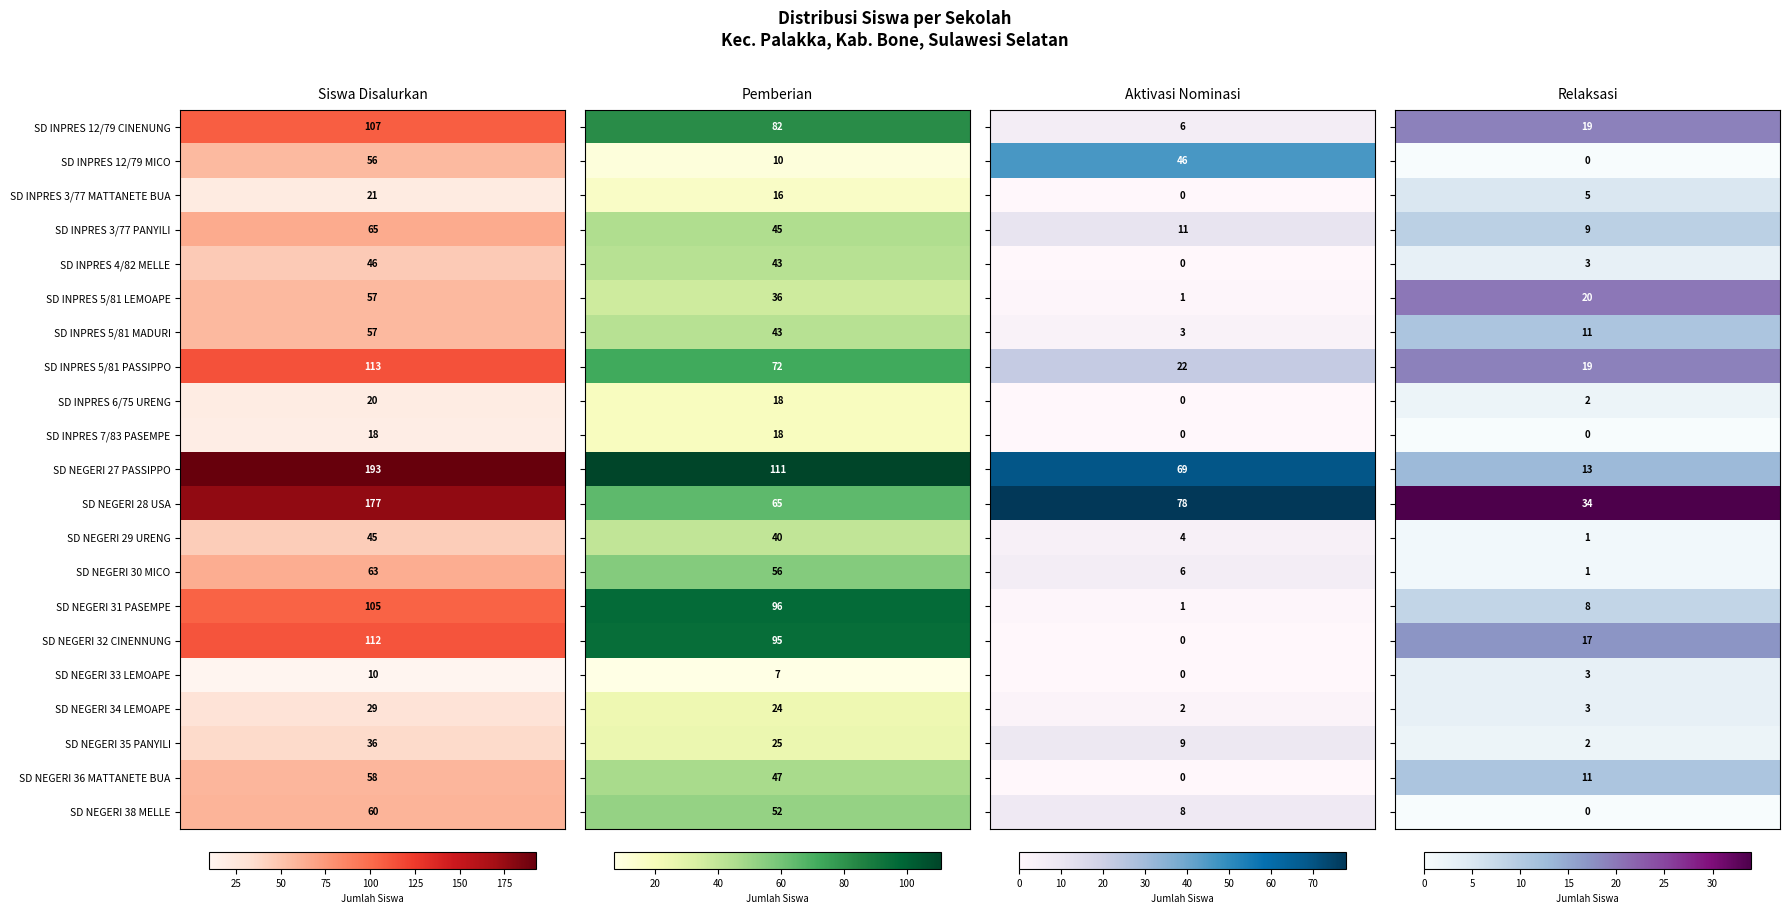

Between Pemberian and Pemberian Relaksasi, which series saw the biggest shift?

SD NEGERI 27 PASSIPPO